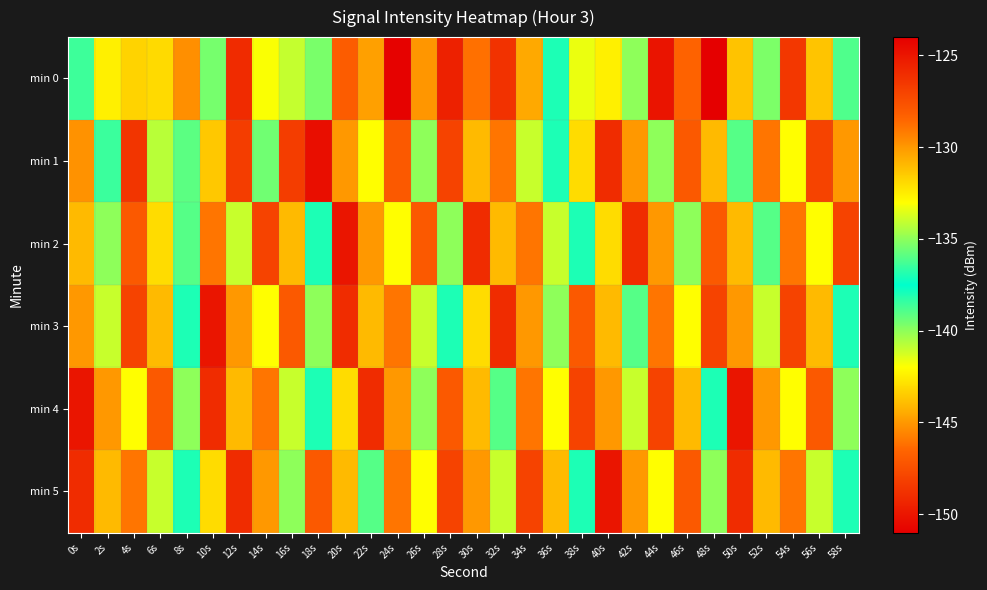

Which label corresponds to the largest value in the chart?

48s